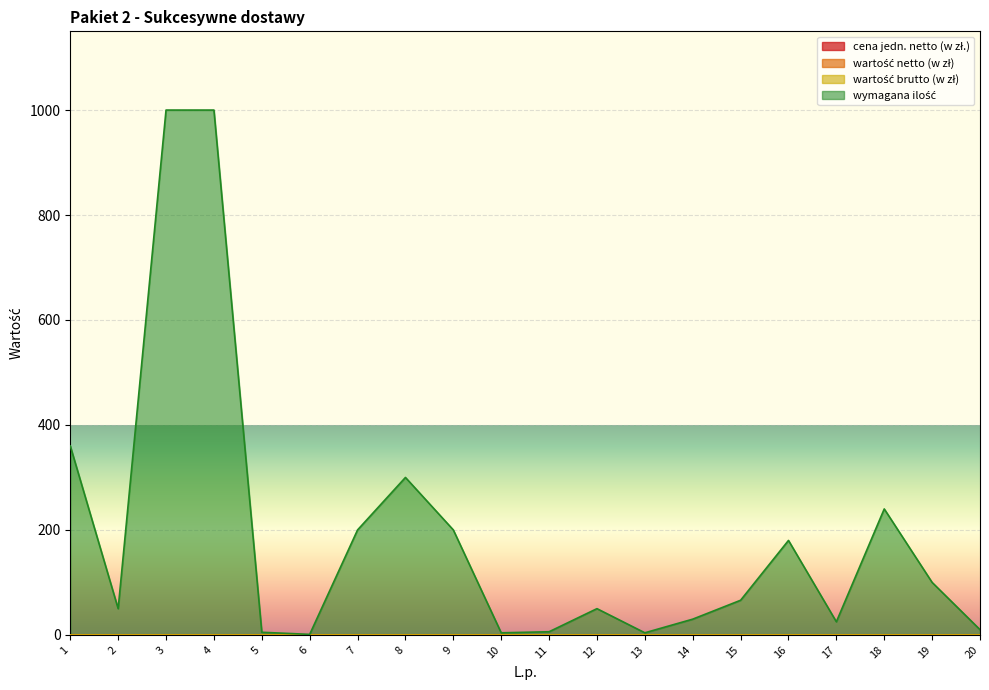

Count the number of data series in this chart.

4